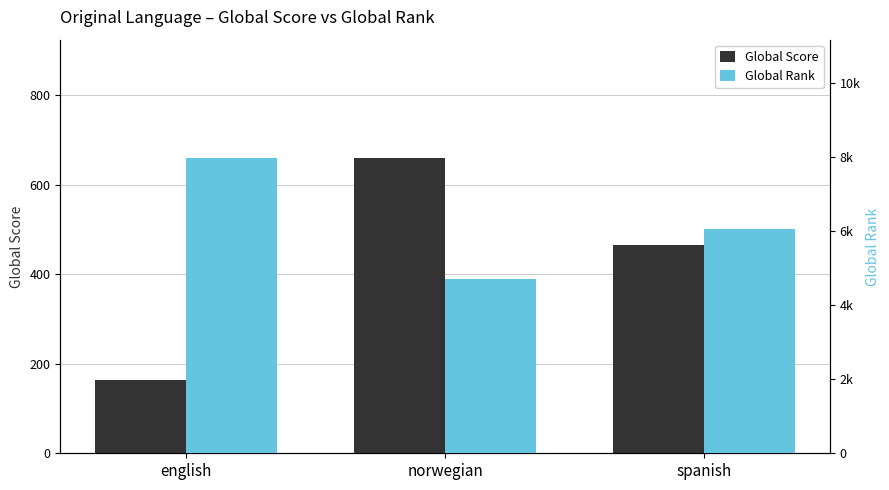

True or false: Global Rank has a value of 8712 at spanish.

False